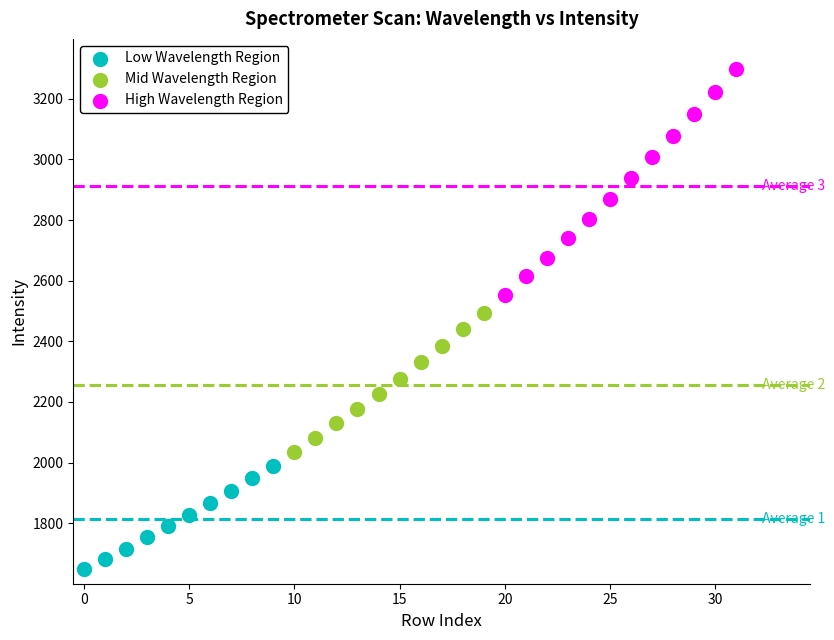

Which series contains the lowest Y value?

Low Wavelength Region